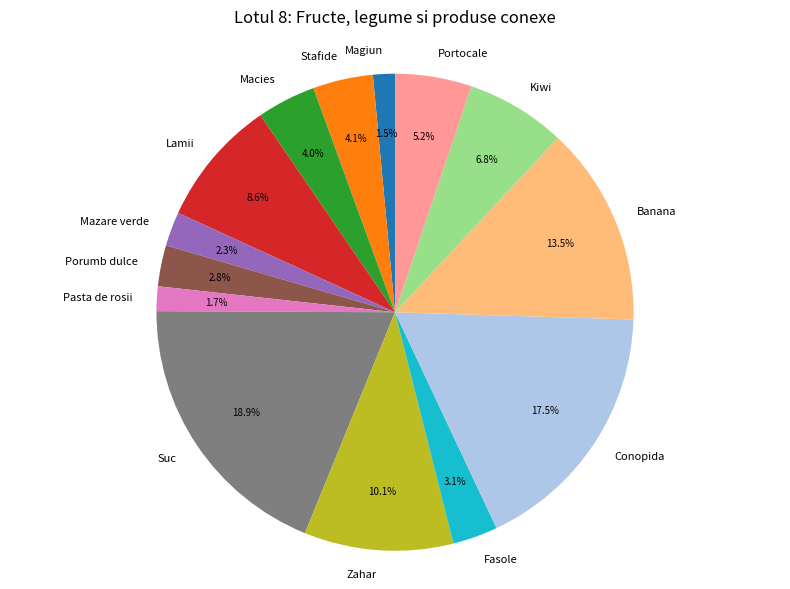

What is the total percentage of Banana and Fasole?

16.6%